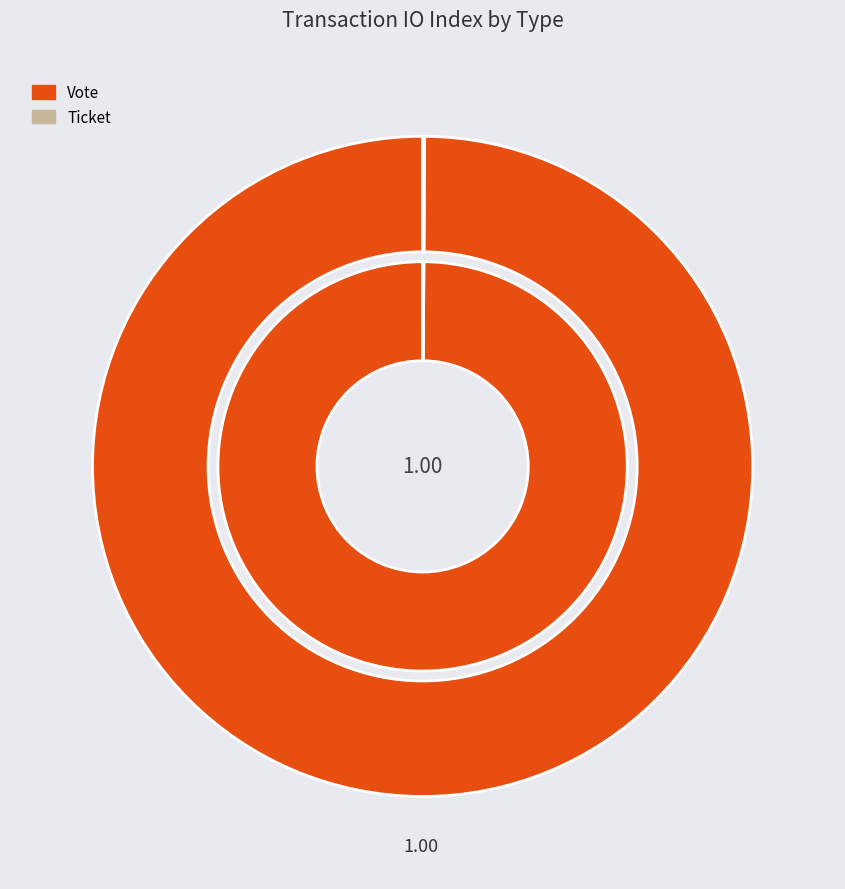

Which slice is the smallest?

Ticket